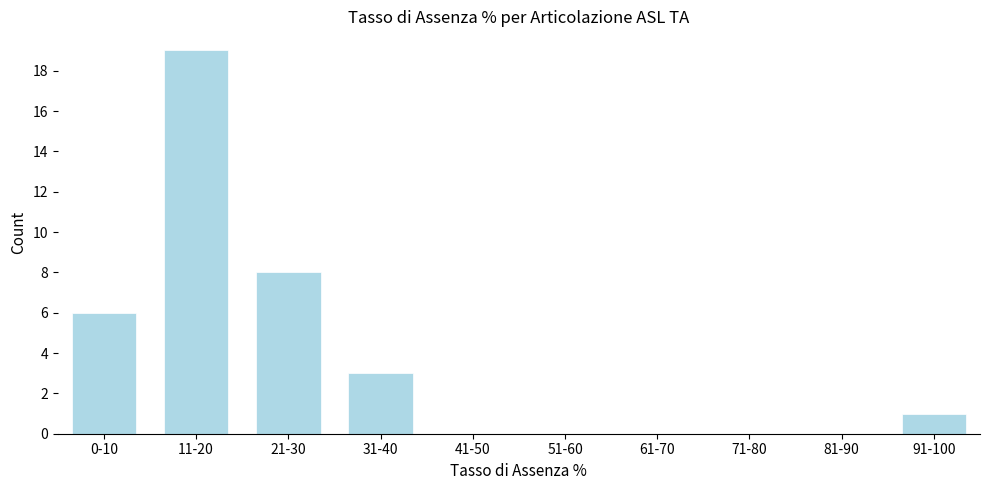

Reading right to left, transcribe all the data shown in this chart.

91-100=1	81-90=0	71-80=0	61-70=0	51-60=0	41-50=0	31-40=3	21-30=8	11-20=19	0-10=6